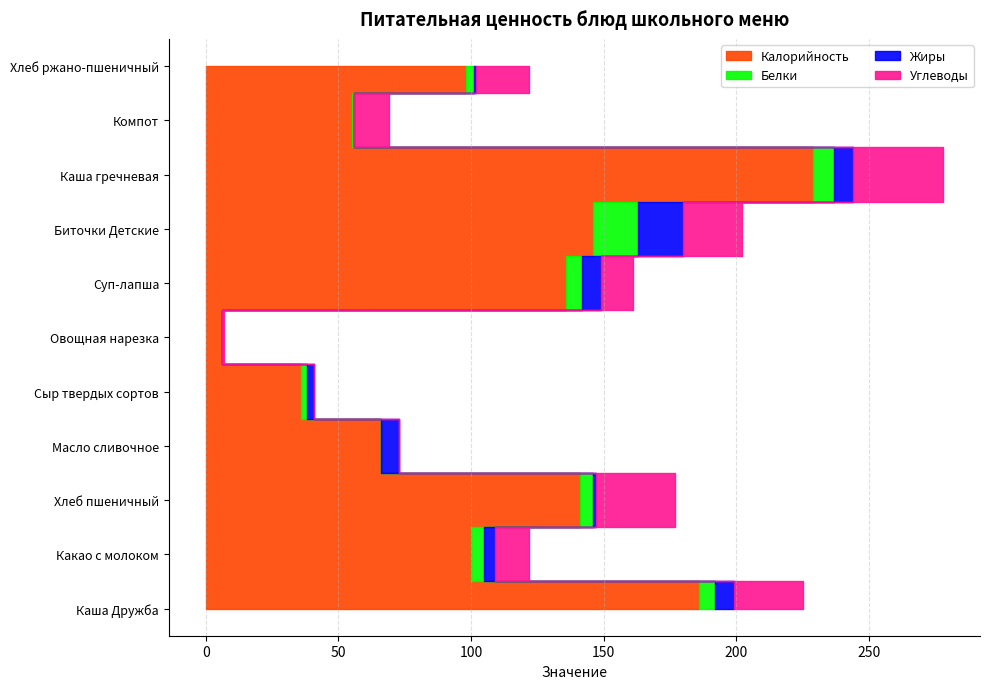

Reading right to left, extract all data points from this chart.

Калорийность: 98	55	229	146	136	6	36	66	141	100	186
Белки: 3	1	8	17	6	0	2	0	5	5	6
Жиры: 1	0	7	17	7	0	3	7	1	4	7
Углеводы: 20	13	34	22	12	1	0	0	30	13	26